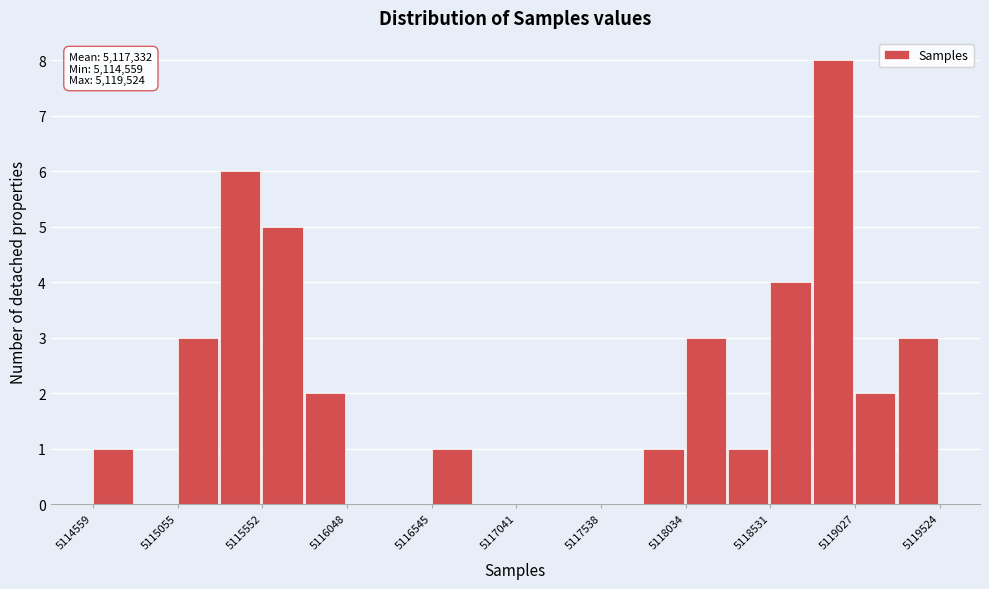

Which range on the x-axis has the tallest bar?

5118800 to 5119050